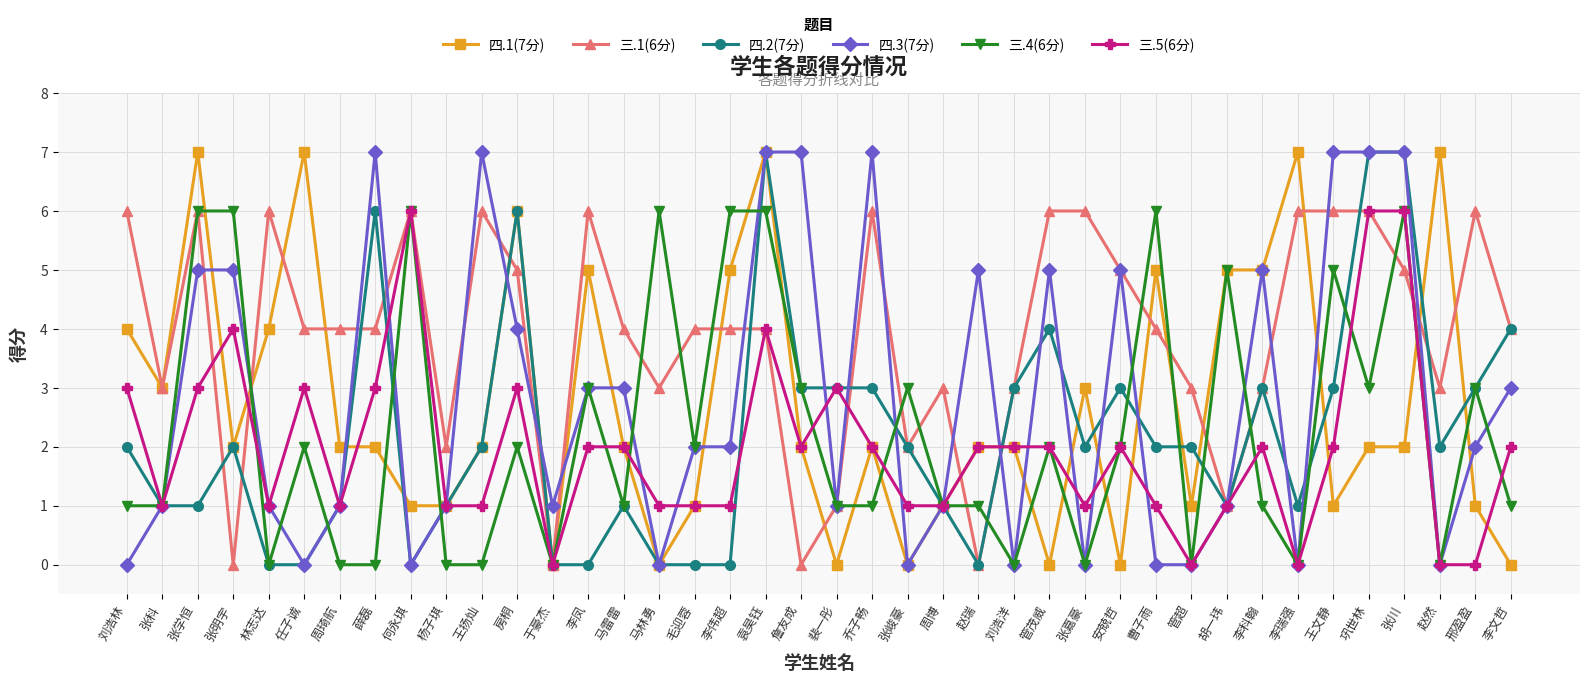

True or false: 三.1(6分) has more than 1 points higher than both neighbors.

True